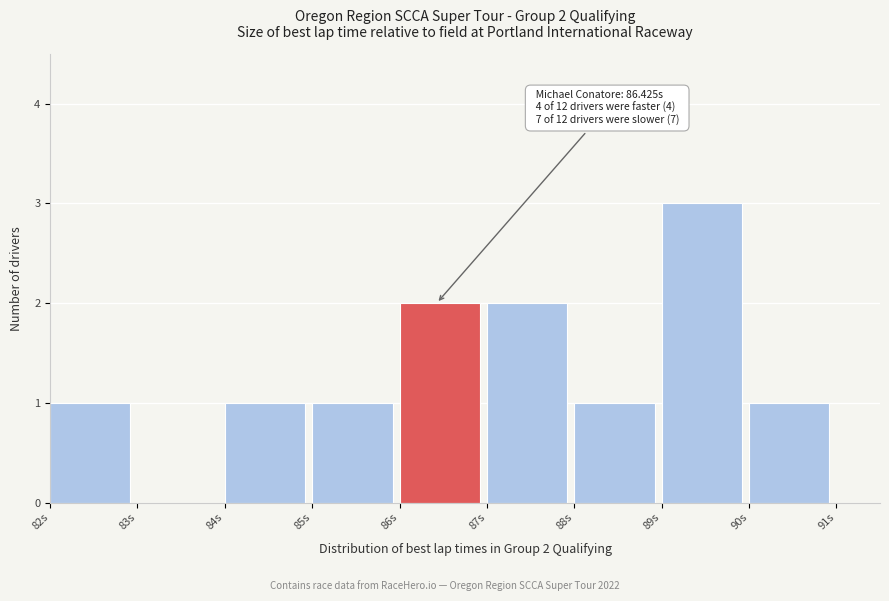

Over which range of the x-axis is the bar tallest?

89 to 90